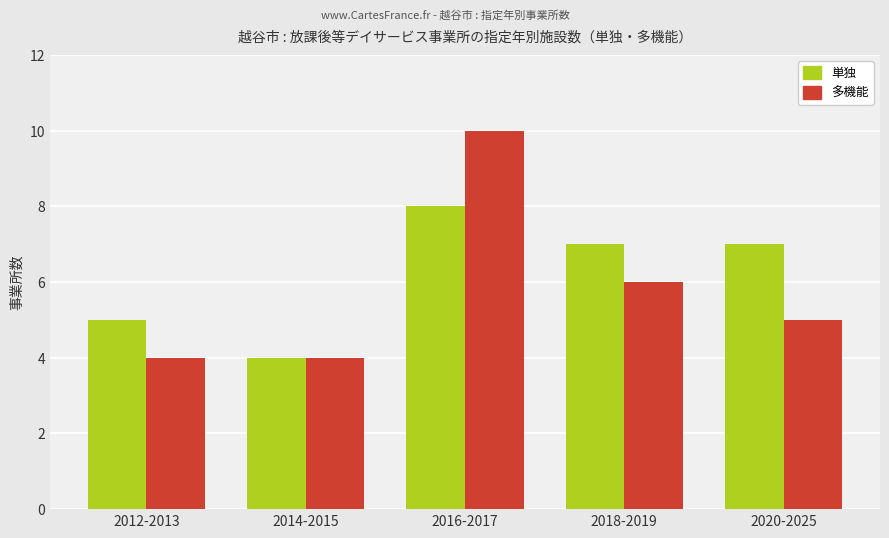

List the series in order of their peak value, highest first.

多機能, 単独